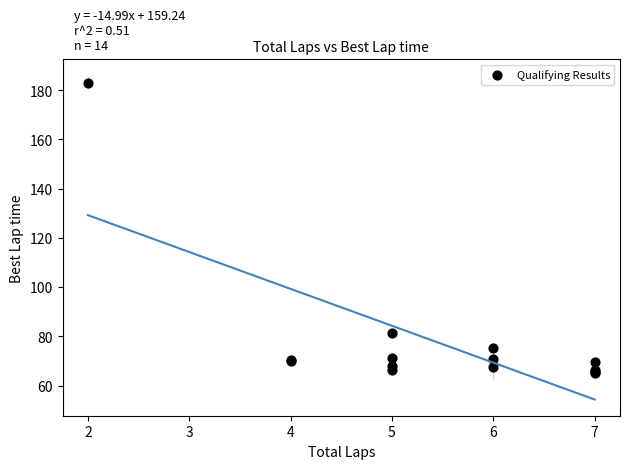

What Y value in the scatter plot is closest to 124?

81.5